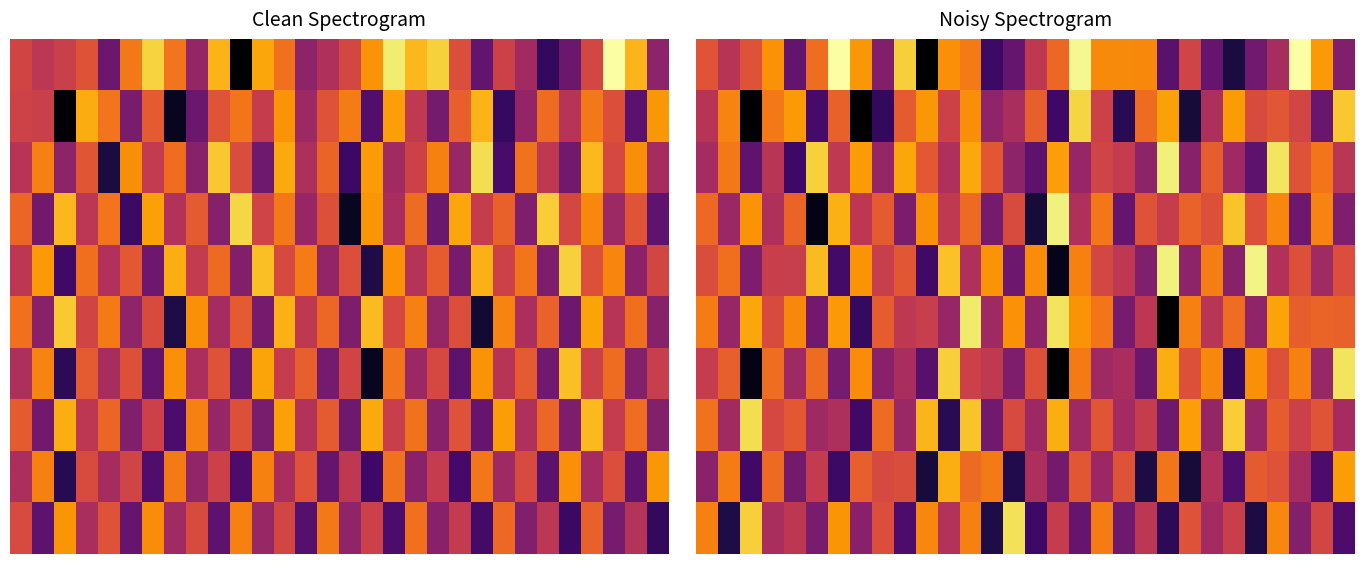

What is the total value across all series at 0?

-1319.2